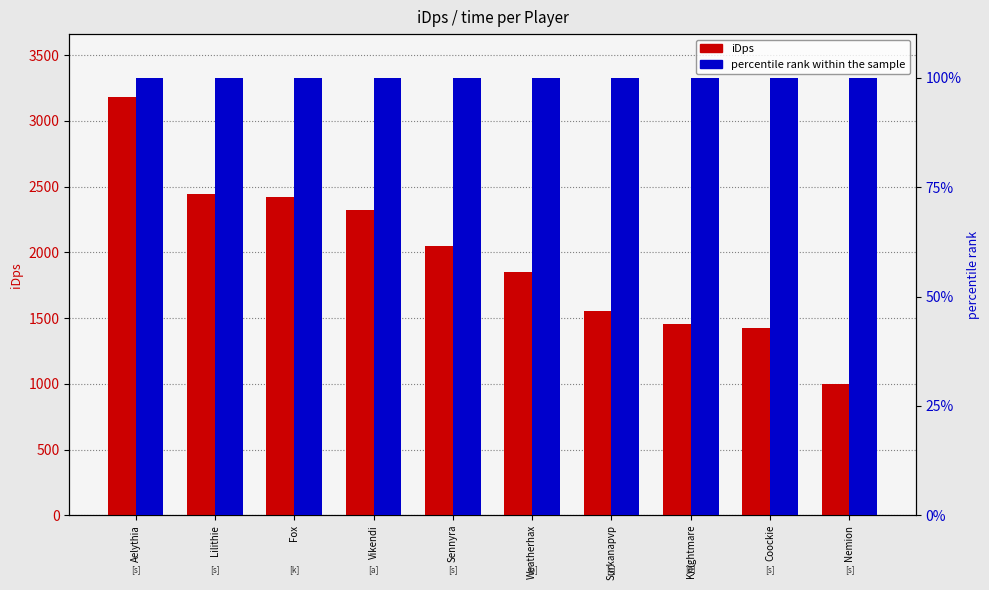

Are the bars horizontal?

No